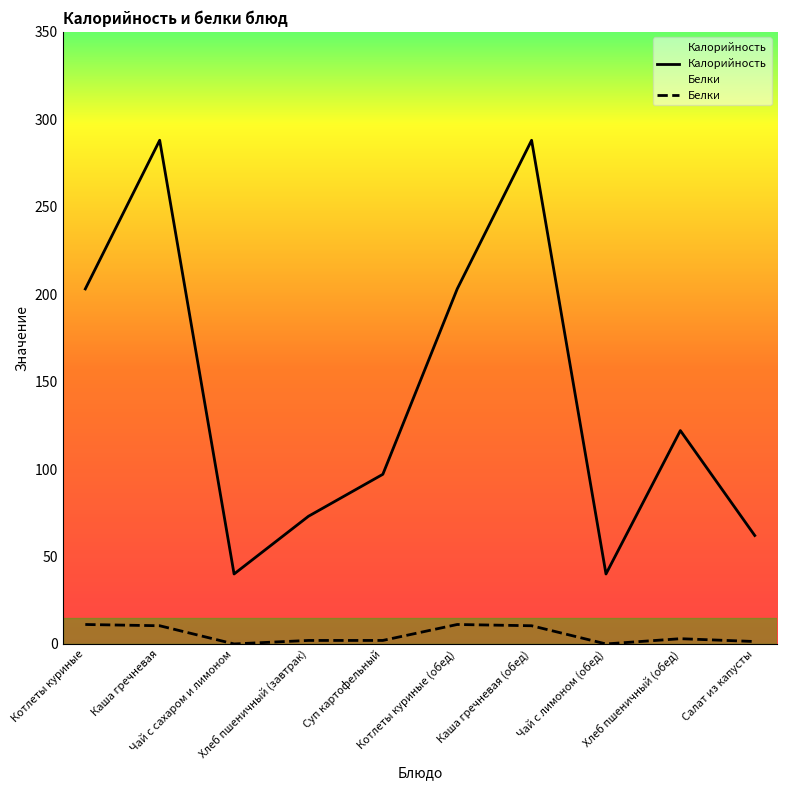

In Калорийность, how many points are higher than both neighbors (excluding endpoints)?

3